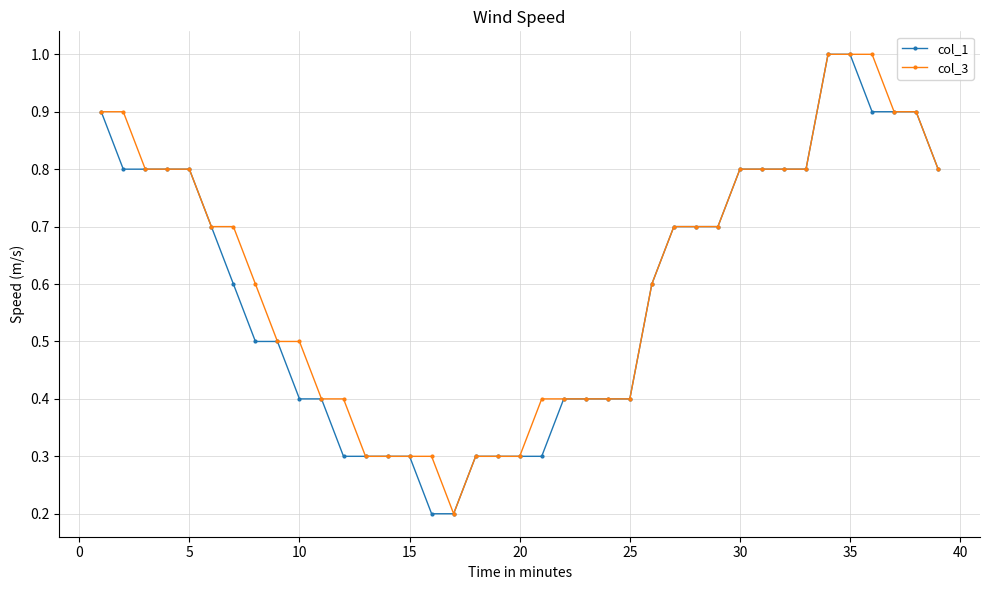

What is the value of the col_3 point at the 9th from the left?

0.5